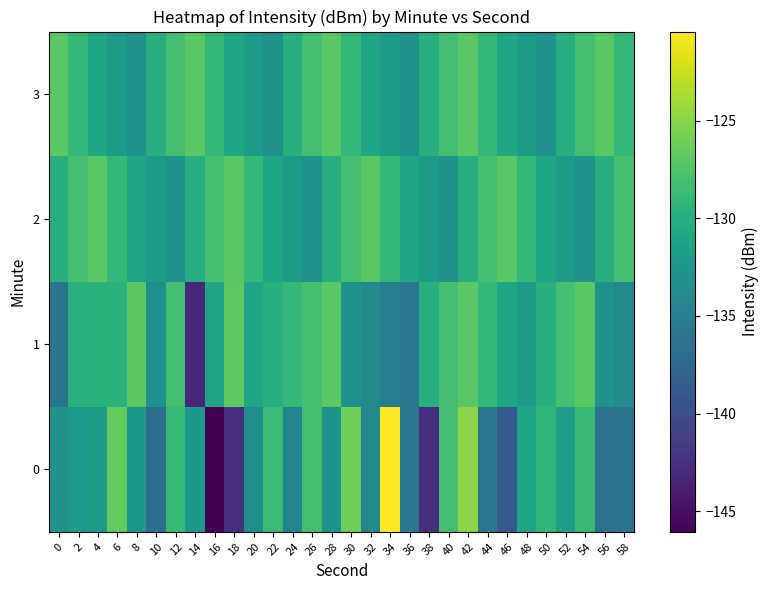

Rank the series by their maximum value, from lowest to highest.

2, 3, 1, 0